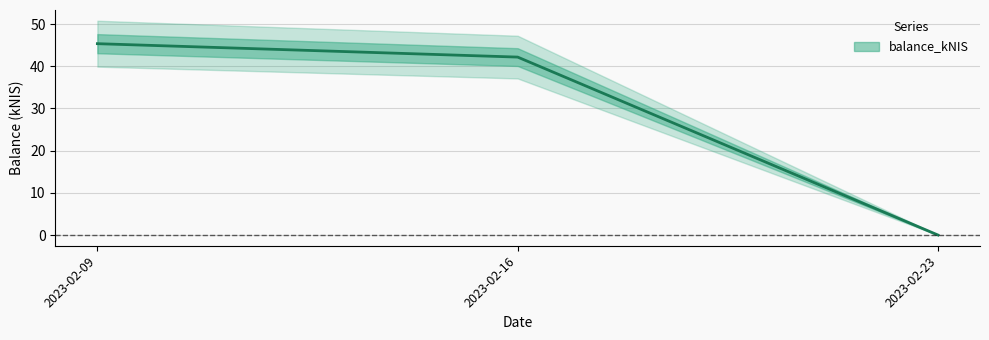

Count the number of values greater than 42.

2